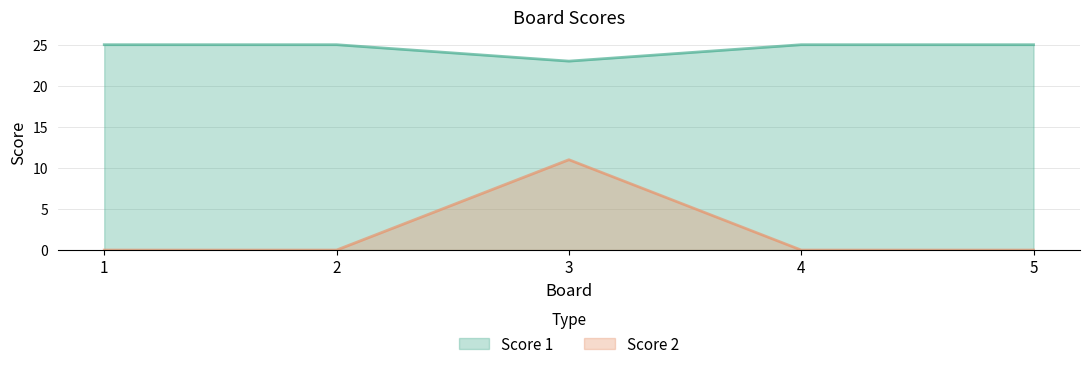

Is it true that Score 2 equals 0 at 2?

True